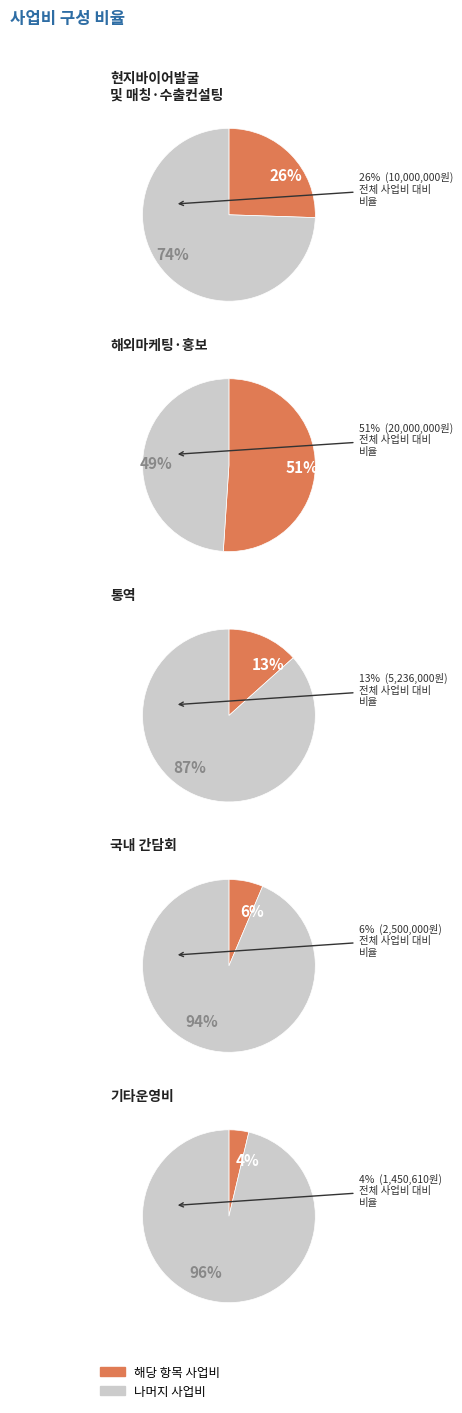

Count the number of slices in the pie.

2